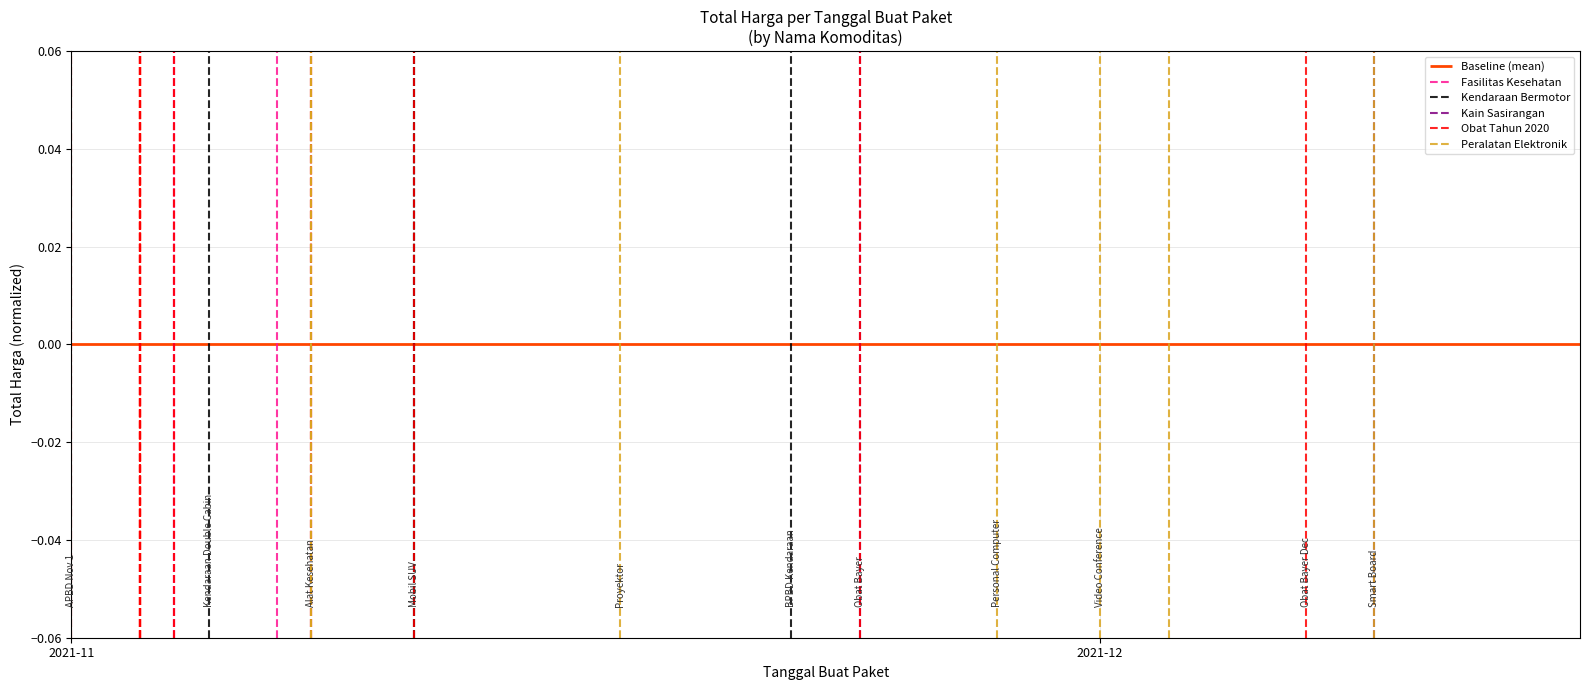

Is the value of Obat Tahun 2020 at 2021-12 greater than the value of Kendaraan Bermotor at 2021-12?

No